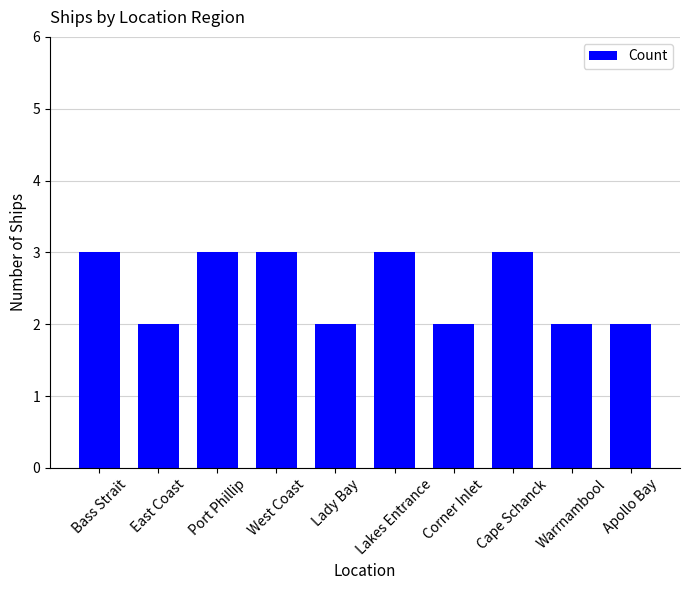

What is the ratio of the value at Corner Inlet to the value at Port Phillip?

0.7